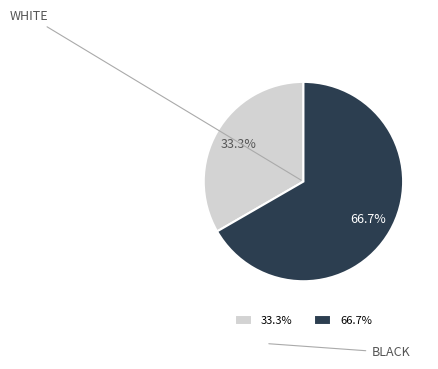

Between BLACK and WHITE, which is larger?

BLACK